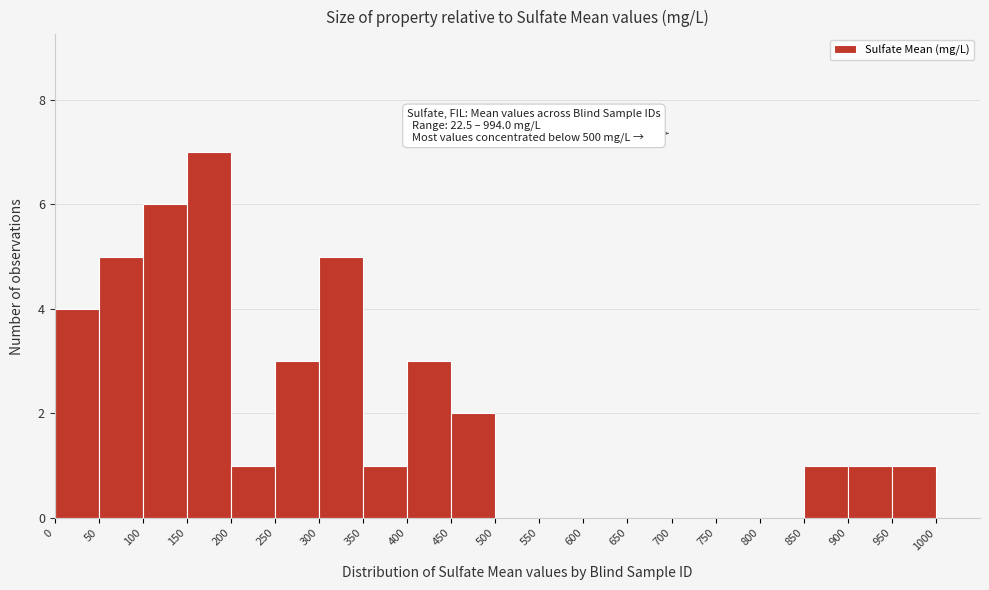

Over which range of the x-axis is the bar tallest?

150 to 200